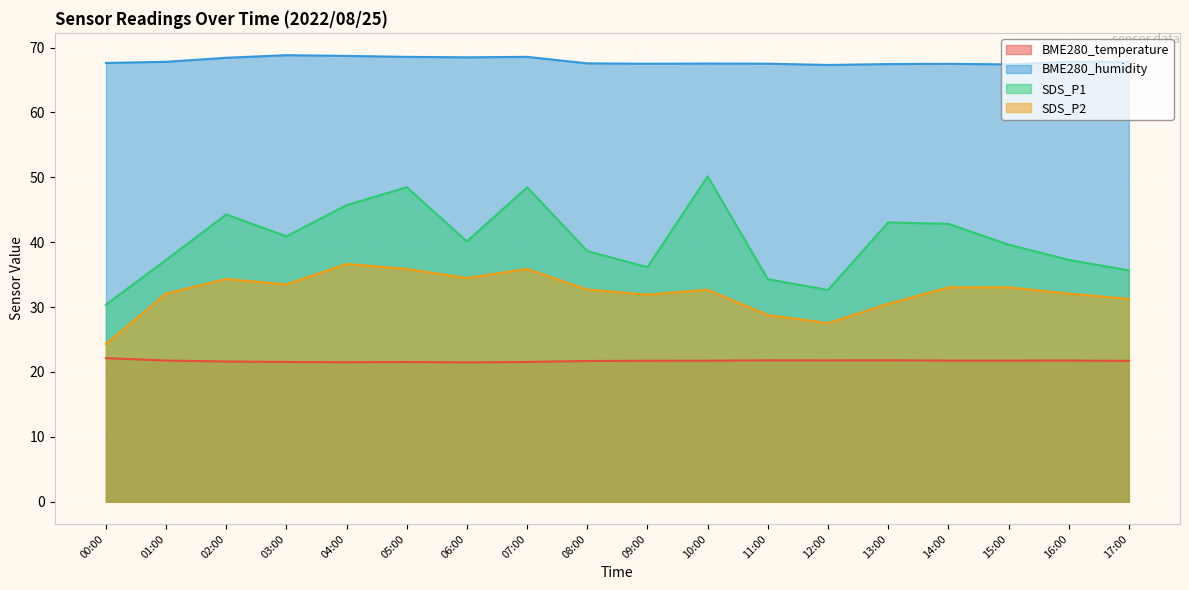

List the series in order of their overall mean, lowest first.

BME280_temperature, SDS_P2, SDS_P1, BME280_humidity